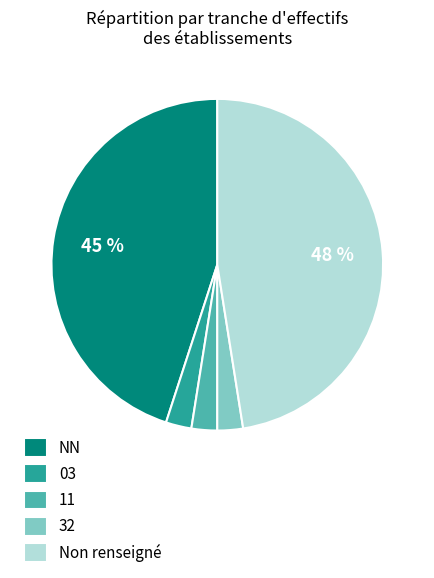

To the nearest percent, what is the combined percentage of 03 and NN?

48%